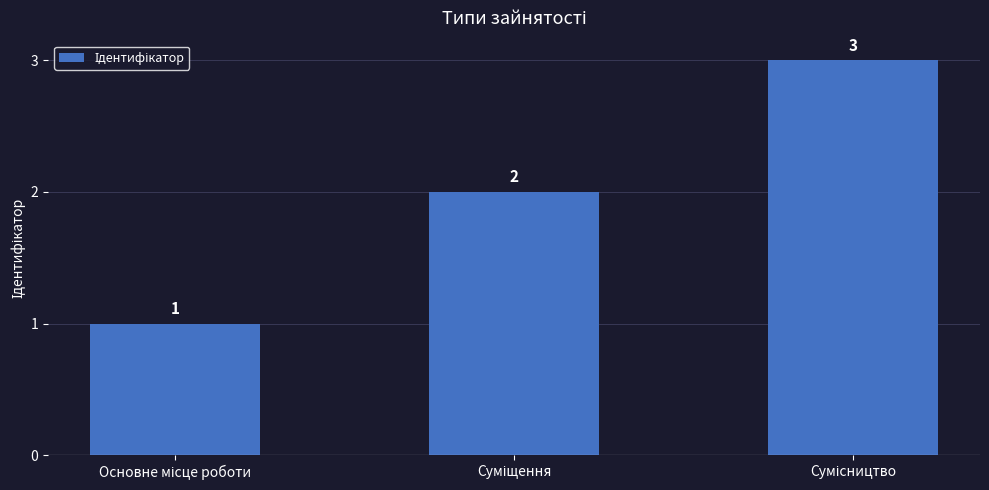

What is the greatest value displayed?

3